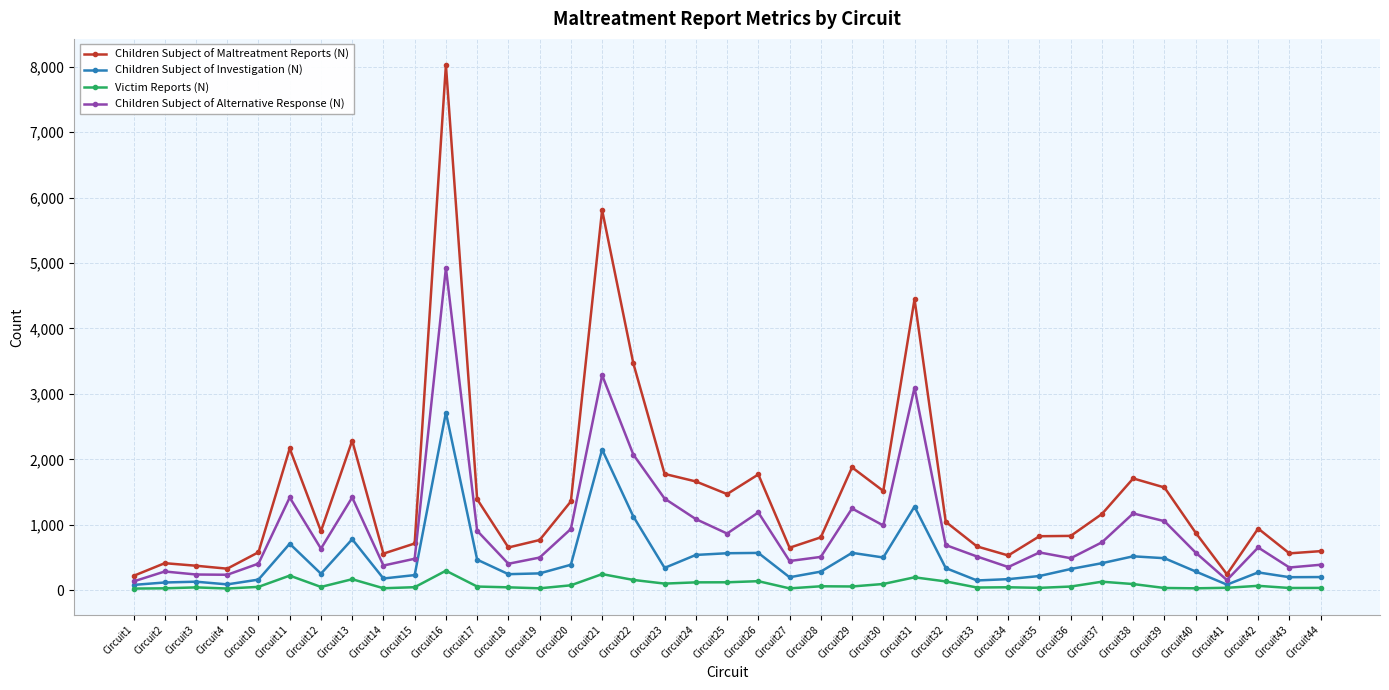

What is the value of the Children Subject of Investigation (N) point at the 25th from the left?

500